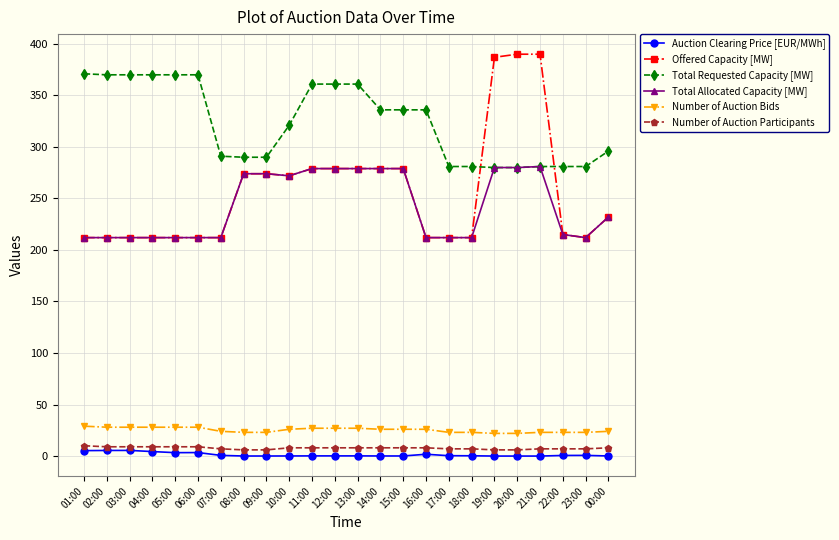

What is the sum of all Number of Auction Participants values?

185.0